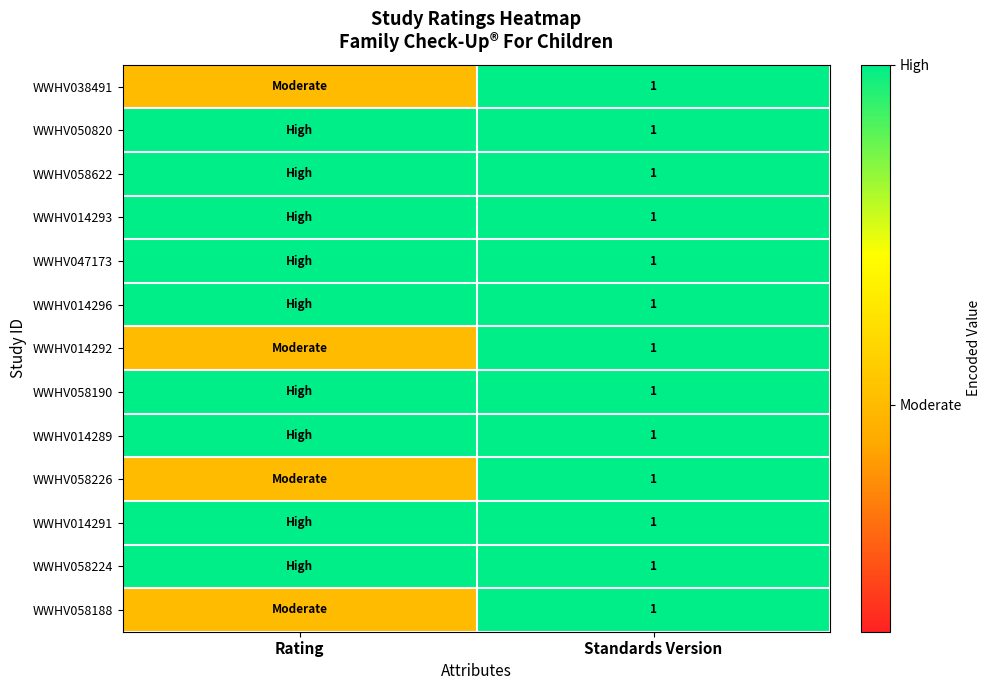

The WWHV038491 series shows 1.7 at Standards Version. True or false?

False